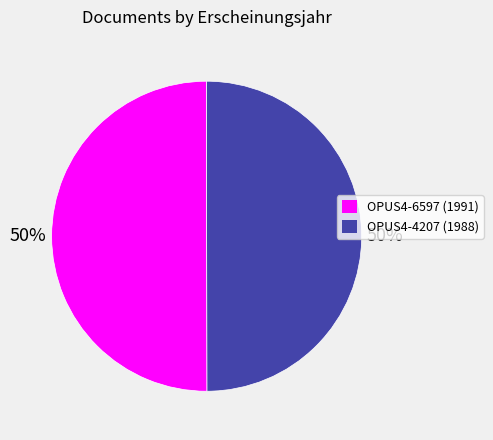

The OPUS4-4207 slice represents 40% of the pie. True or false?

False